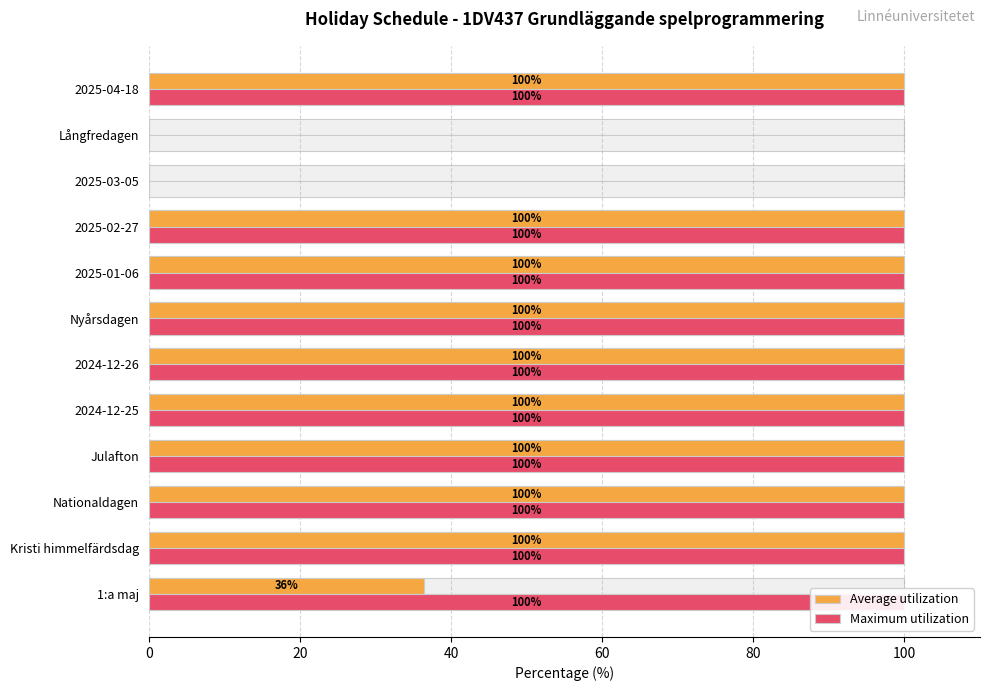

Are the bars grouped side by side (vs. stacked)?

Yes